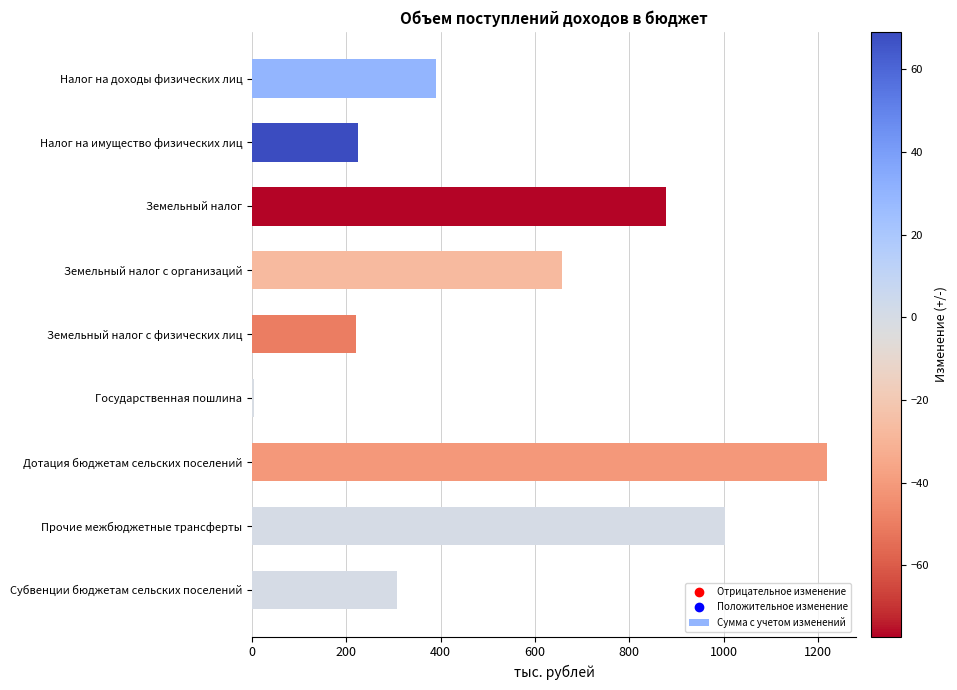

Which has a higher value, Прочие межбюджетные трансферты or Земельный налог с организаций?

Прочие межбюджетные трансферты